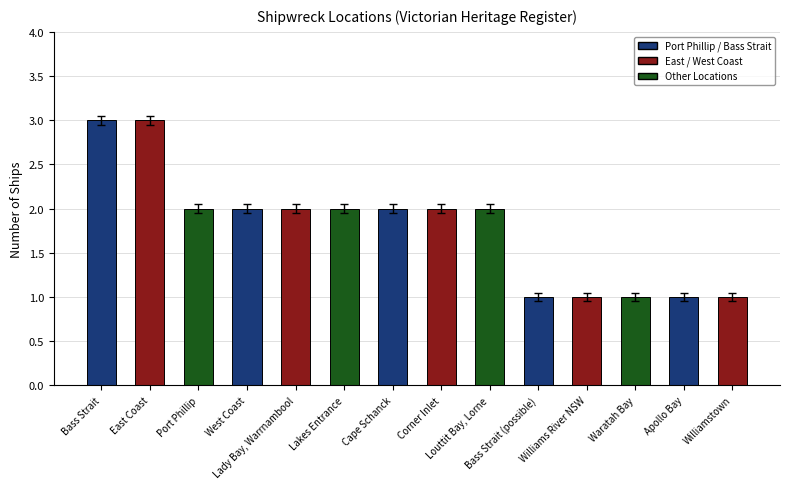

Count the values in the range 1 to 2.

12